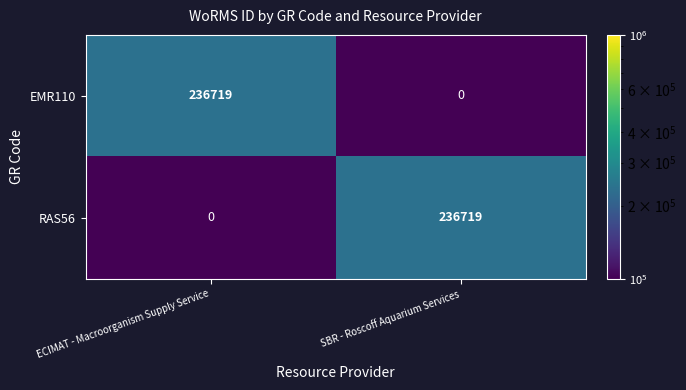

What is the difference between the EMR110 values at SBR - Roscoff Aquarium Services and ECIMAT - Macroorganism Supply Service?

236719